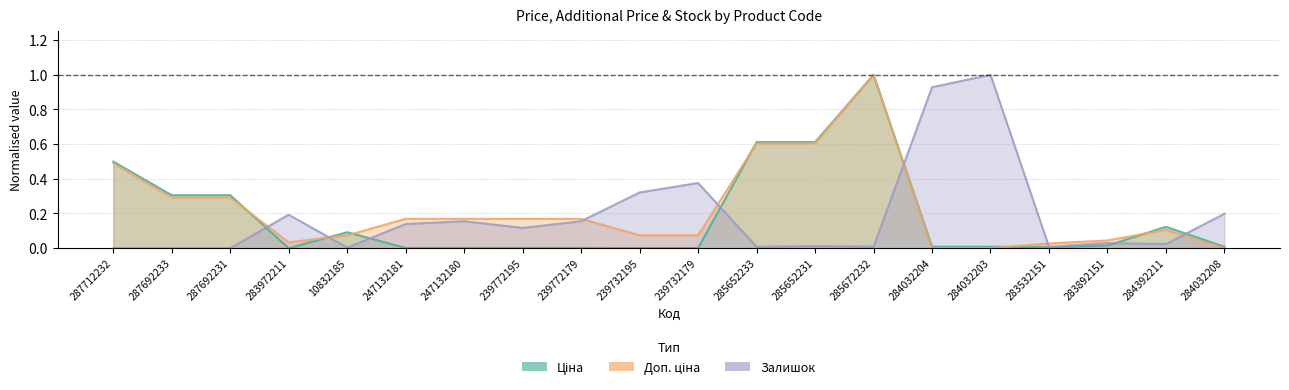

Reading left to right, transcribe all the data shown in this chart.

Ціна: 287712232=0.5	287692233=0.3	287692231=0.3	283972211=0.0	10832185=0.1	247132181=0.0	247132180=0.0	239772195=0.0	239772179=0.0	239732195=0.0	239732179=0.0	285652233=0.6	285652231=0.6	285672232=1.0	284032204=0.0	284032203=0.0	283532151=0.0	283892151=0.0	284392211=0.1	284032208=0.0
Доп. ціна: 287712232=0.5	287692233=0.3	287692231=0.3	283972211=0.0	10832185=0.1	247132181=0.2	247132180=0.2	239772195=0.2	239772179=0.2	239732195=0.1	239732179=0.1	285652233=0.6	285652231=0.6	285672232=1.0	284032204=0.0	284032203=0.0	283532151=0.0	283892151=0.0	284392211=0.1	284032208=0.0
Залишок: 287712232=0.0	287692233=0.0	287692231=0.0	283972211=0.2	10832185=0.0	247132181=0.1	247132180=0.2	239772195=0.1	239772179=0.2	239732195=0.3	239732179=0.4	285652233=0.0	285652231=0.0	285672232=0.0	284032204=0.9	284032203=1.0	283532151=0.0	283892151=0.0	284392211=0.0	284032208=0.2